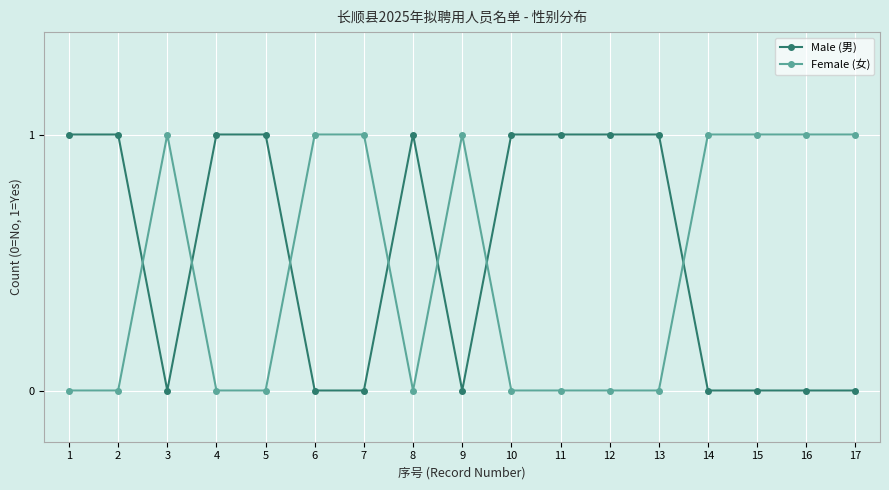

Is the value of Female (女) at 15 greater than the value of Male (男) at 7?

Yes